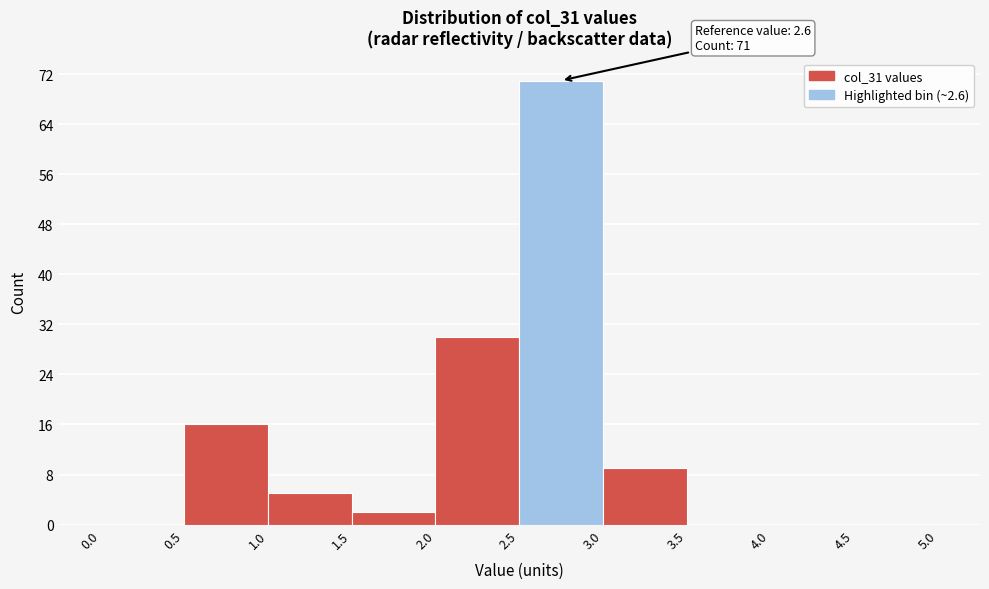

Over which range of the x-axis is the bar tallest?

2.5 to 3.0